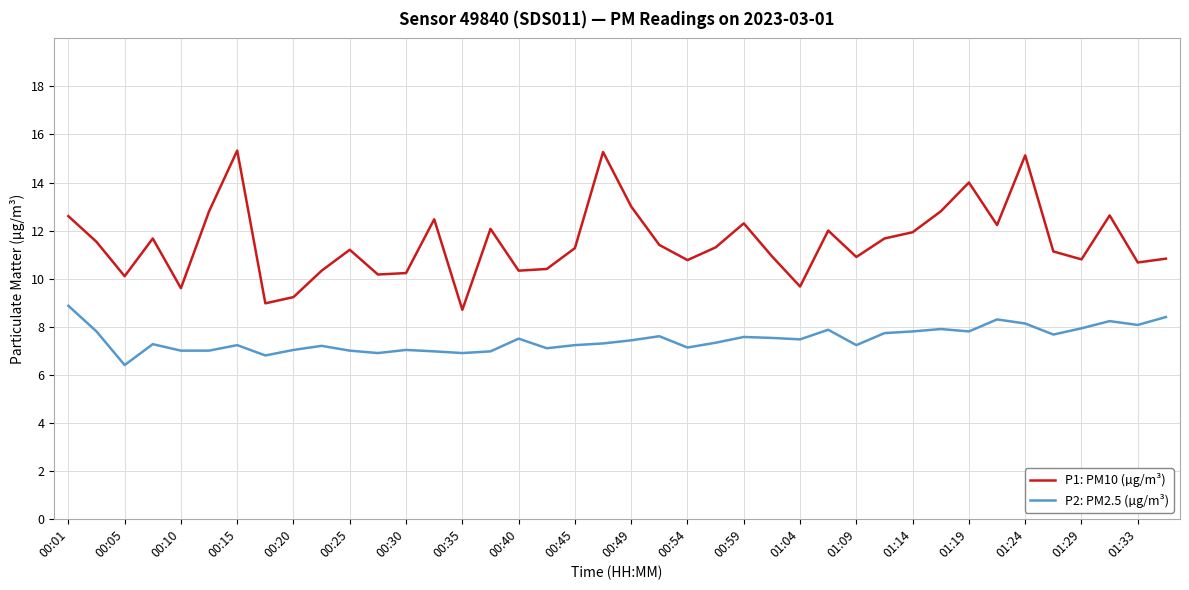

True or false: P2: PM2.5 (µg/m³) has more than 1 points higher than both neighbors.

True